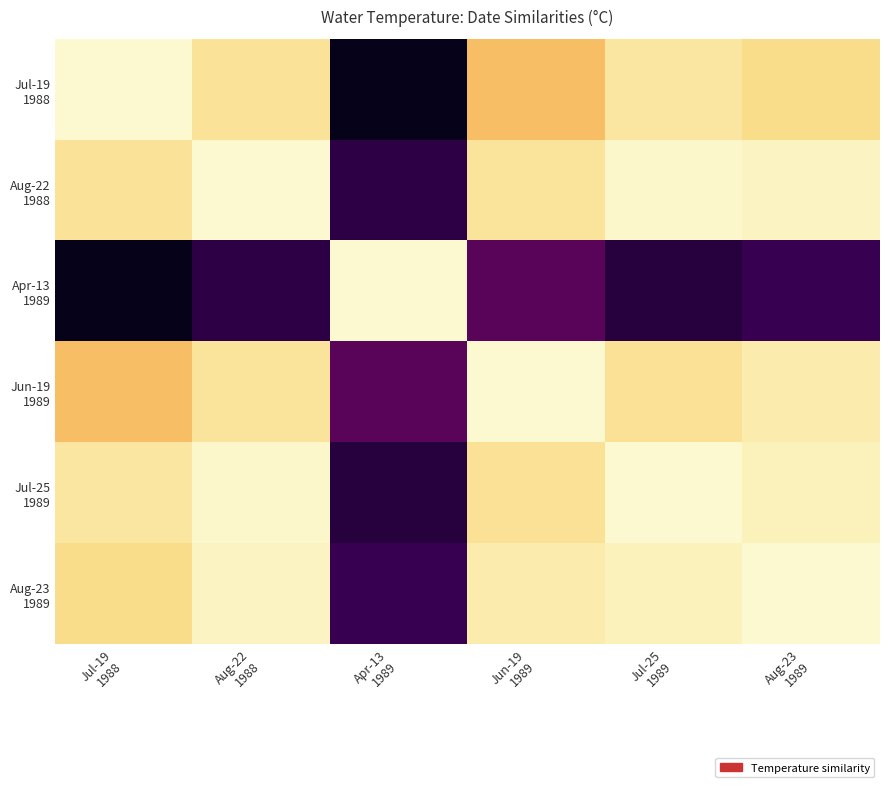

Count the number of data series in this chart.

6